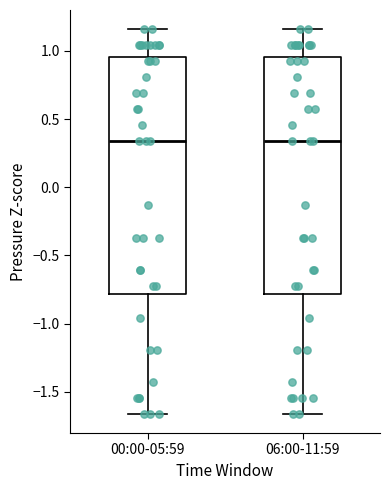

Where does the upper whisker of the box for 06:00-11:59 end on the y-axis? The values are not printed on the chart, so give them approximately, as read against the axis.

1.15